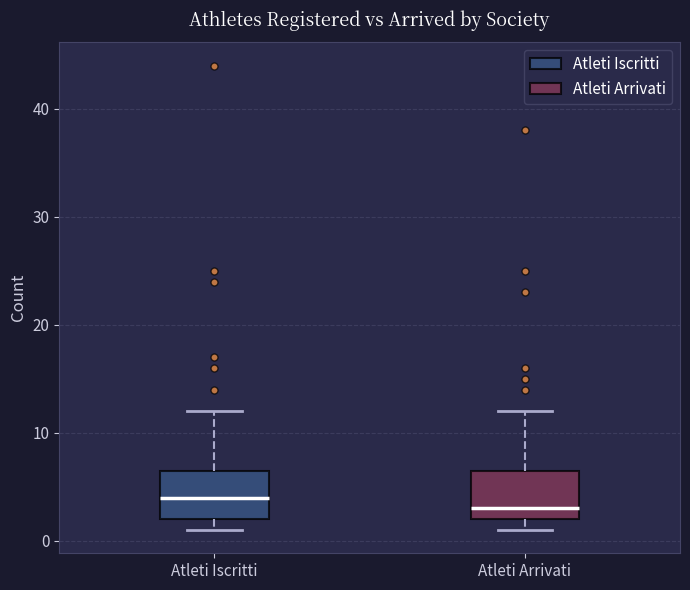

Which box has the lowest median line?

Atleti Arrivati